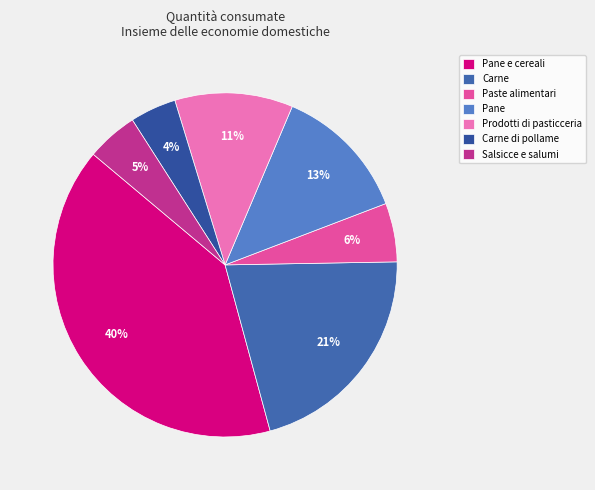

Is there a majority slice in this chart?

No